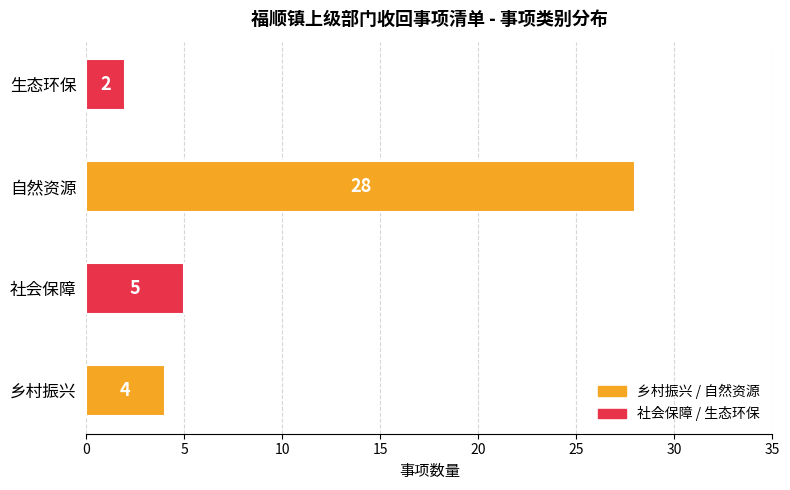

Count the number of categories in the chart.

4